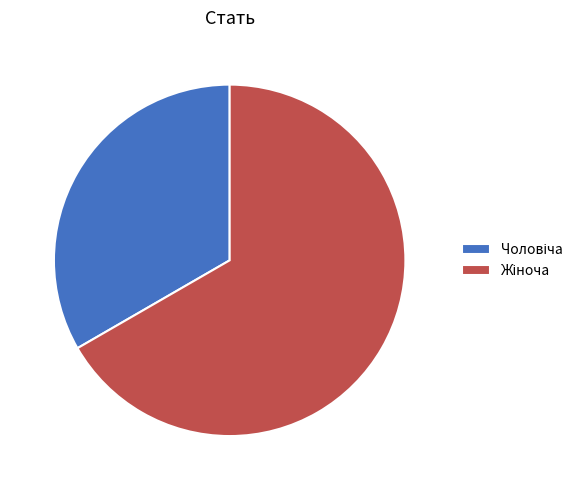

Is there a majority slice in this chart?

Yes